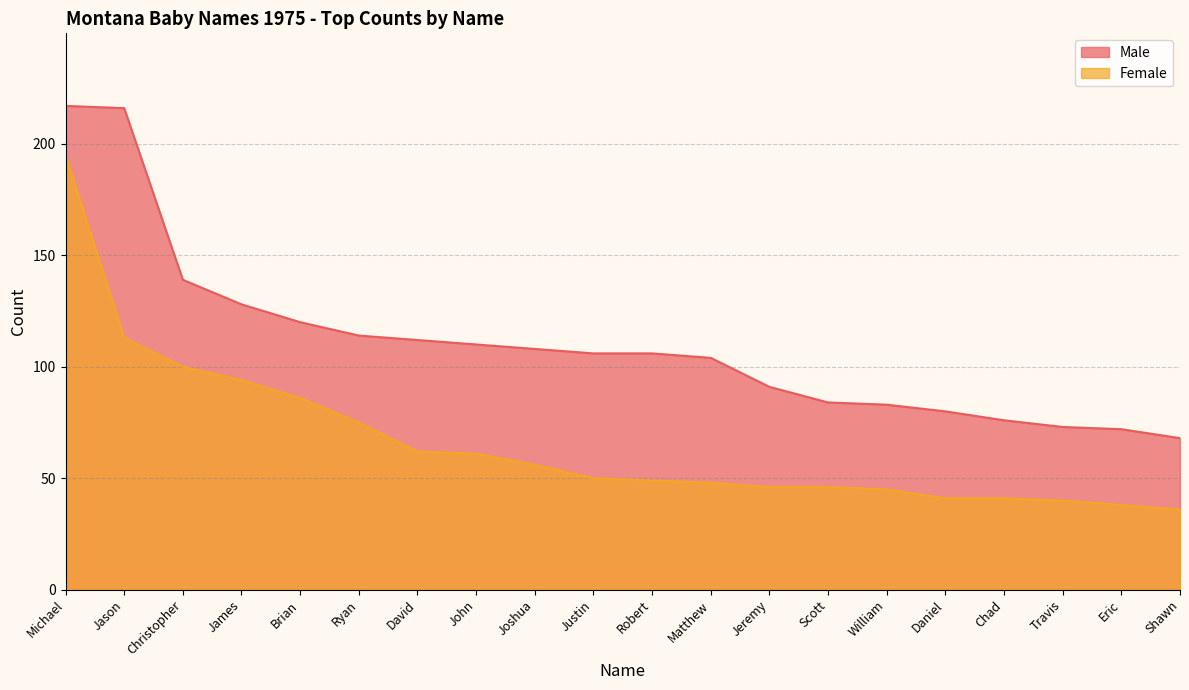

Which category has the highest value in the Female series?

Michael